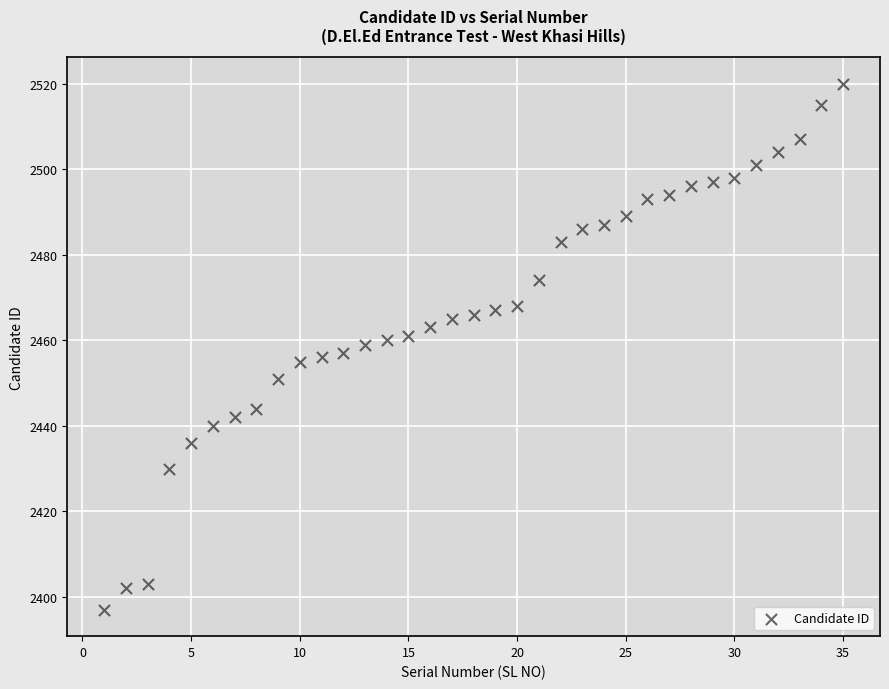

What is the range of Y values (max minus min)?

123